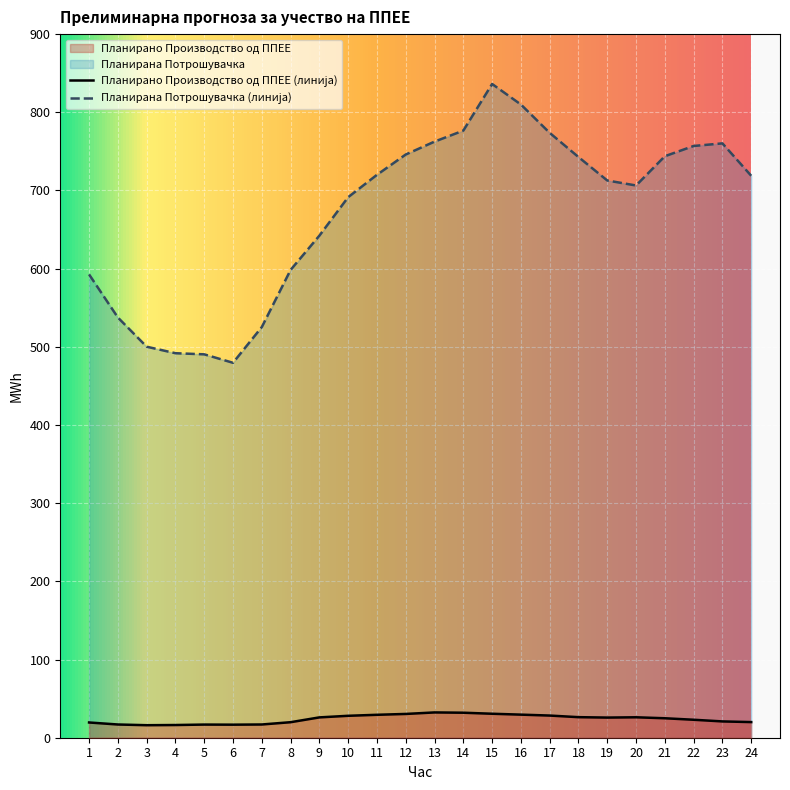

How many data points in Планирано Производство од ППЕЕ are less than 25?

12